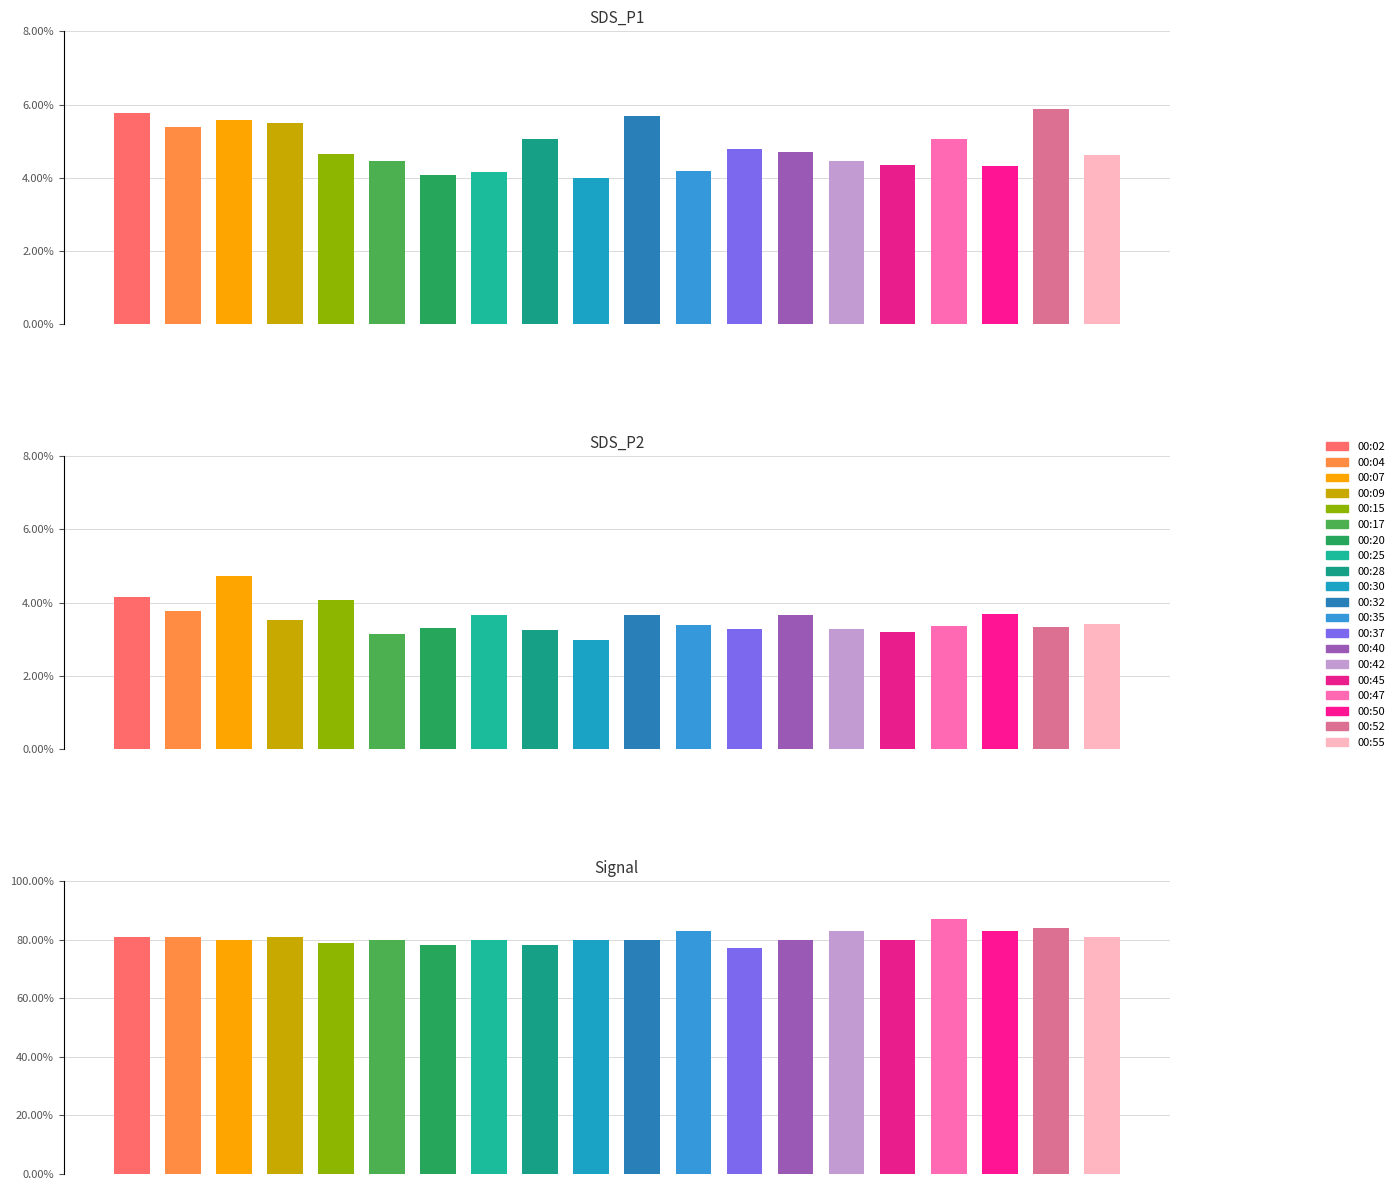

How many groups of bars are there?

20